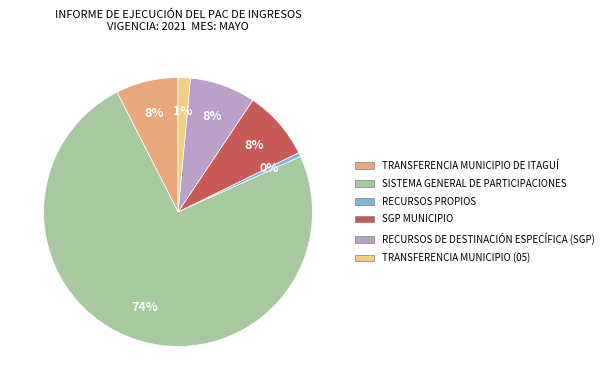

Combined, do TRANSFERENCIA MUNICIPIO DE ITAGUÍ and SISTEMA GENERAL DE PARTICIPACIONES account for over 50%?

Yes